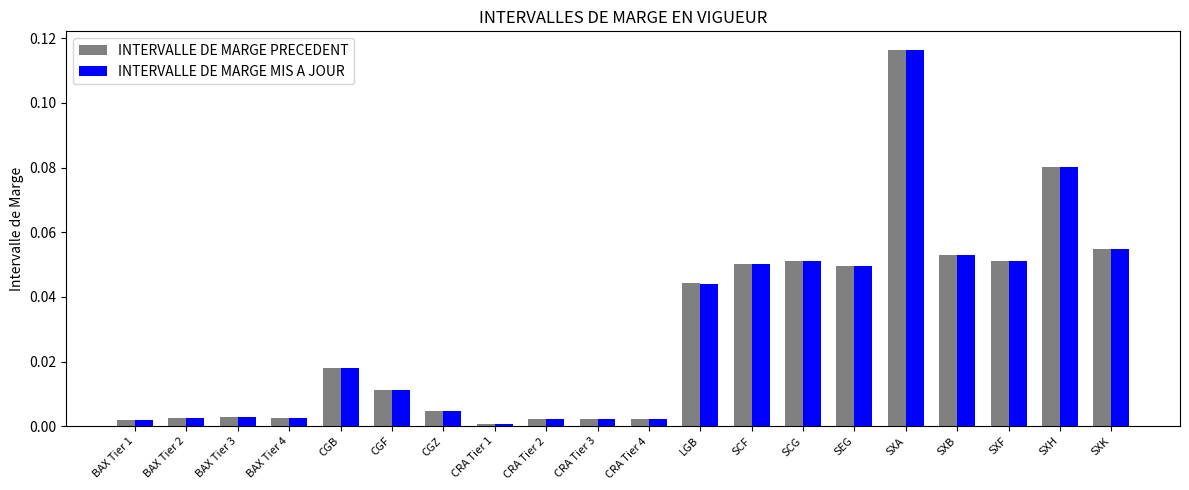

Between CRA Tier 4 and SXB, which series saw the biggest shift?

INTERVALLE DE MARGE MIS A JOUR